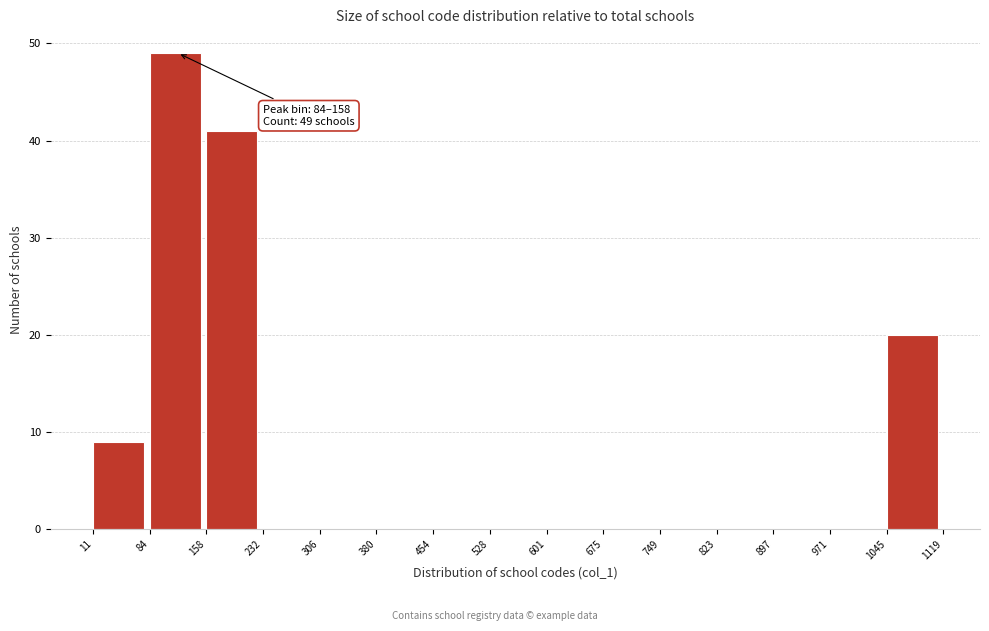

Which range on the x-axis has the tallest bar?

84 to 158